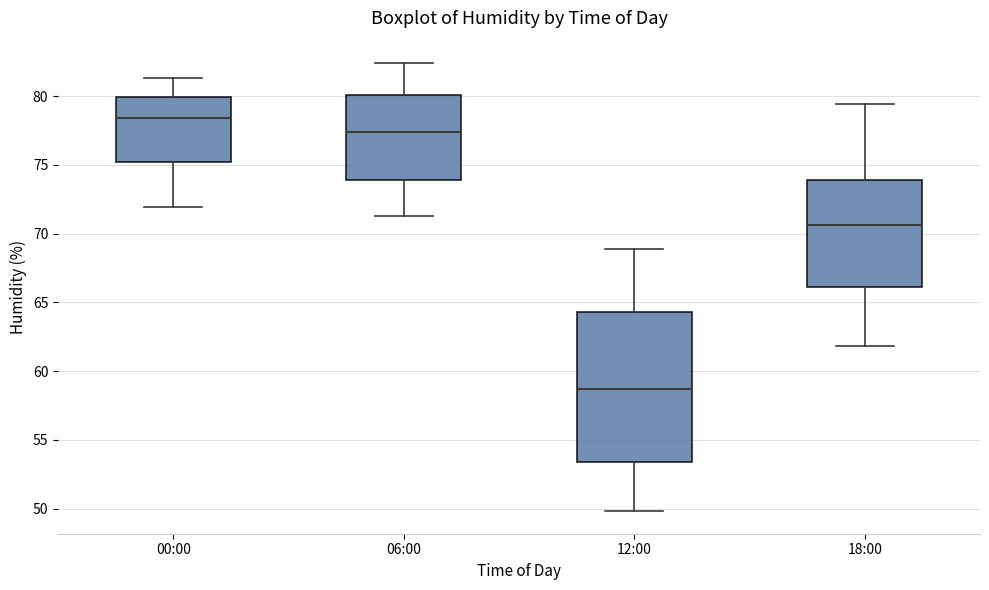

Where is the upper edge of the box for 00:00 on the y-axis? The values are not printed on the chart, so give them approximately, as read against the axis.

80.0